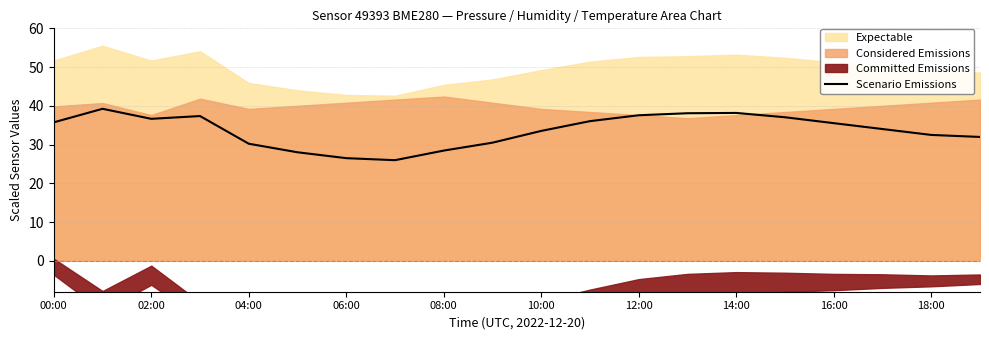

What is the difference between the maximum and second lowest values?

12.7